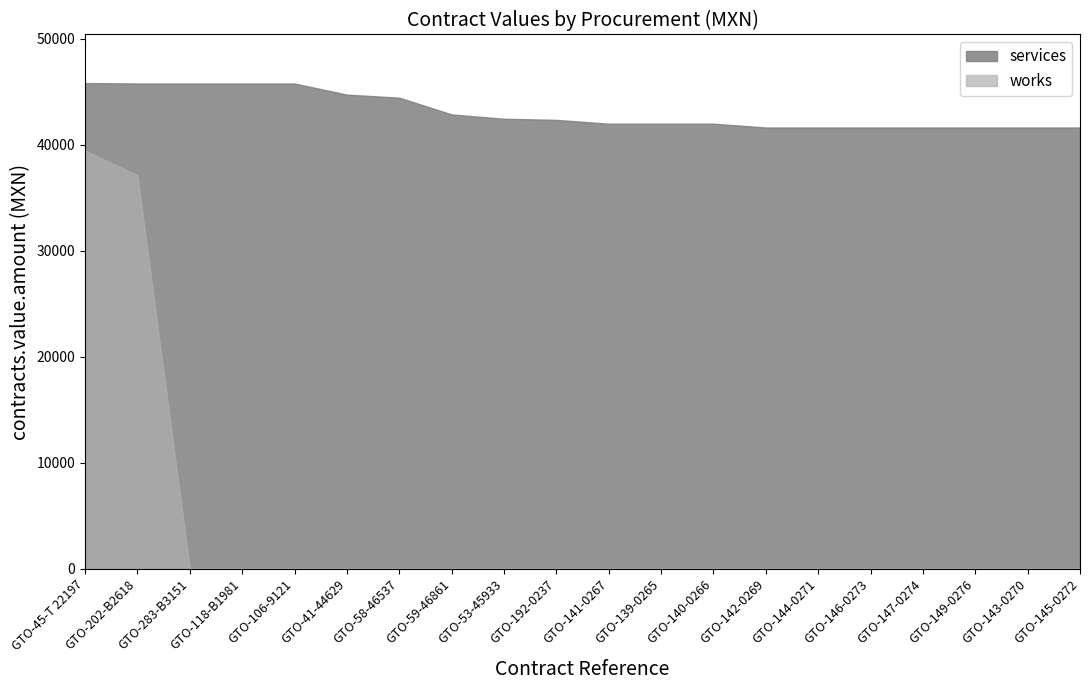

True or false: works and services intersect in this chart.

False